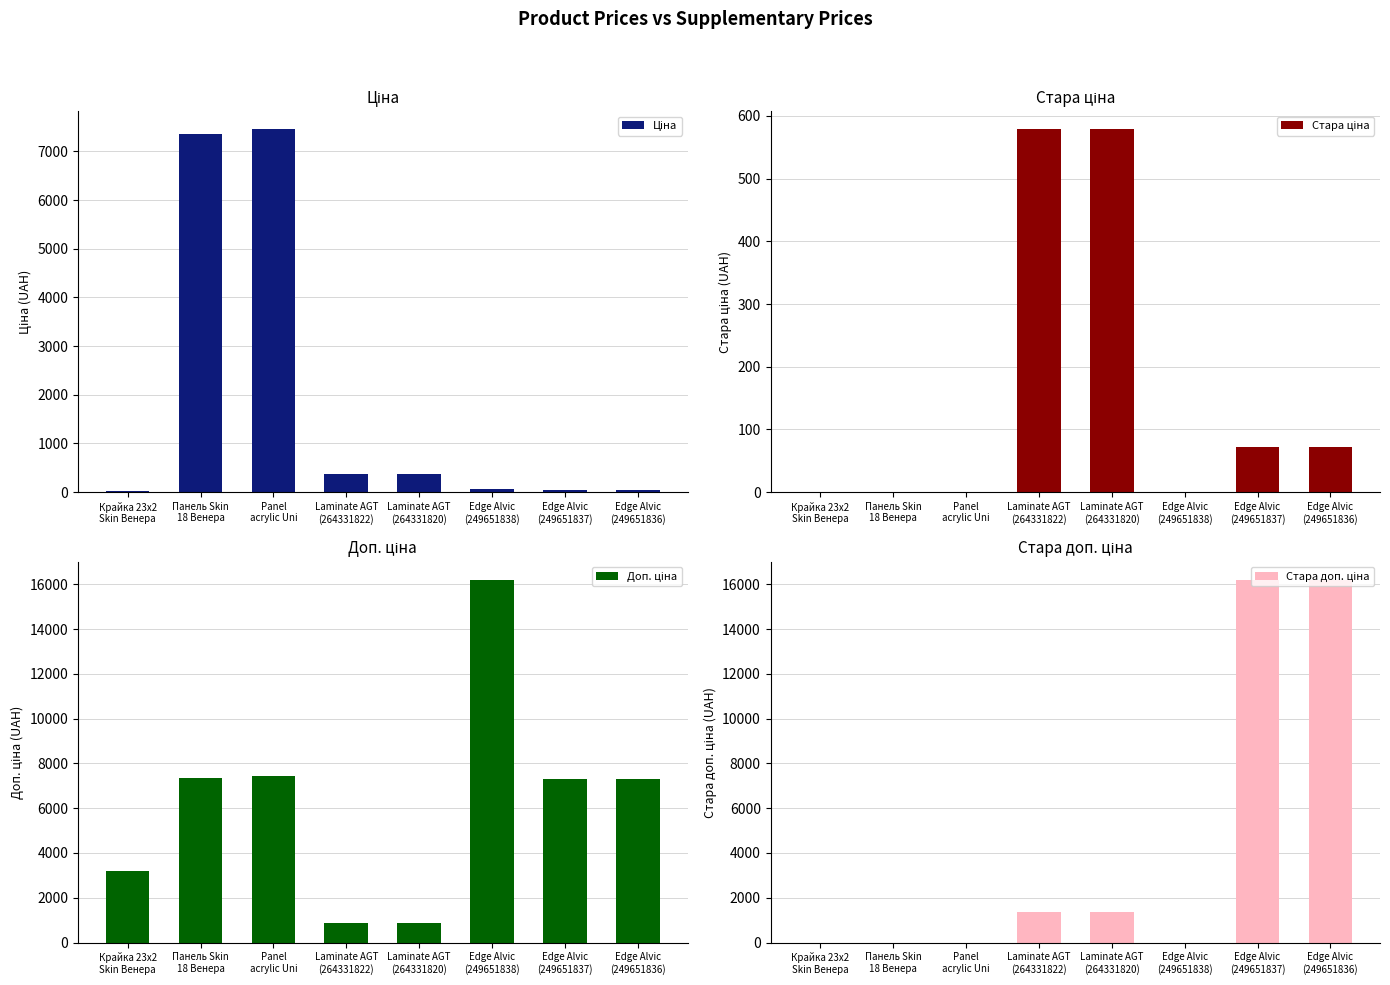

List the series in order of their peak value, lowest first.

Стара ціна, Ціна, Доп. ціна, Стара доп. ціна